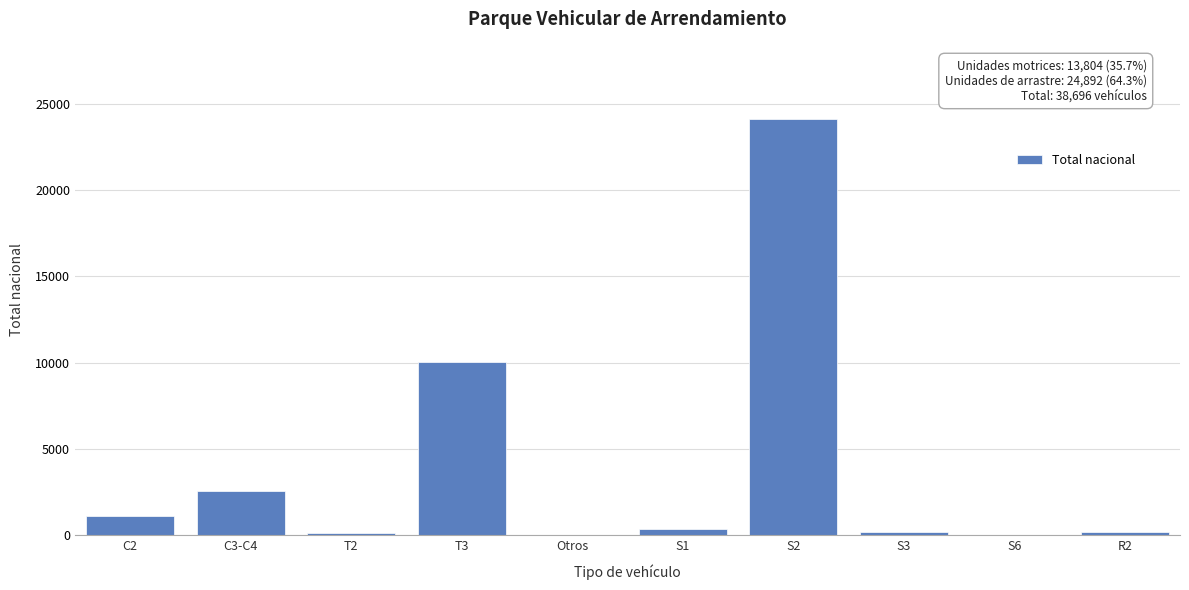

What is the greatest value displayed?

24108